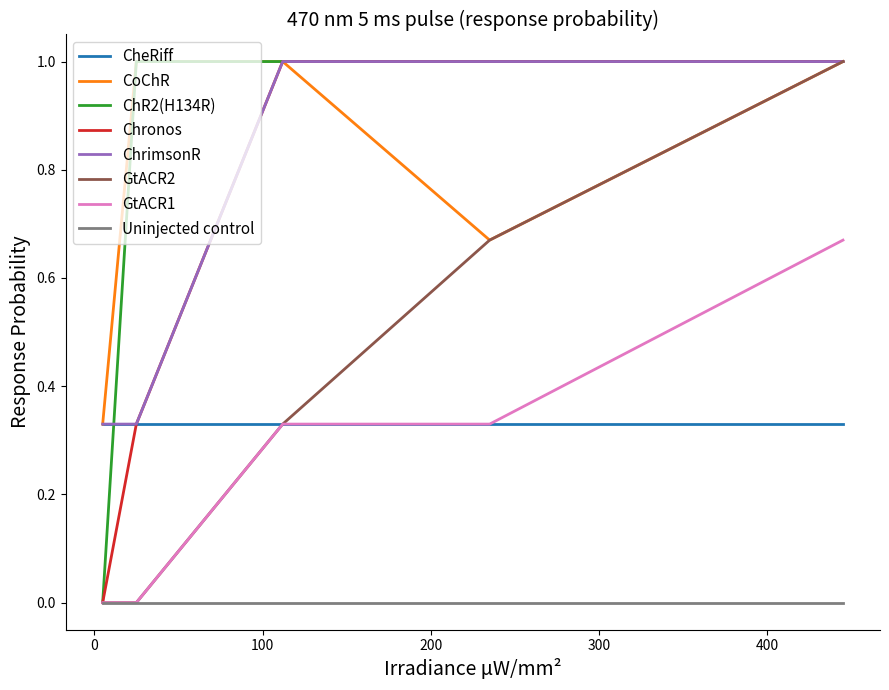

True or false: CoChR and Uninjected control intersect in this chart.

False